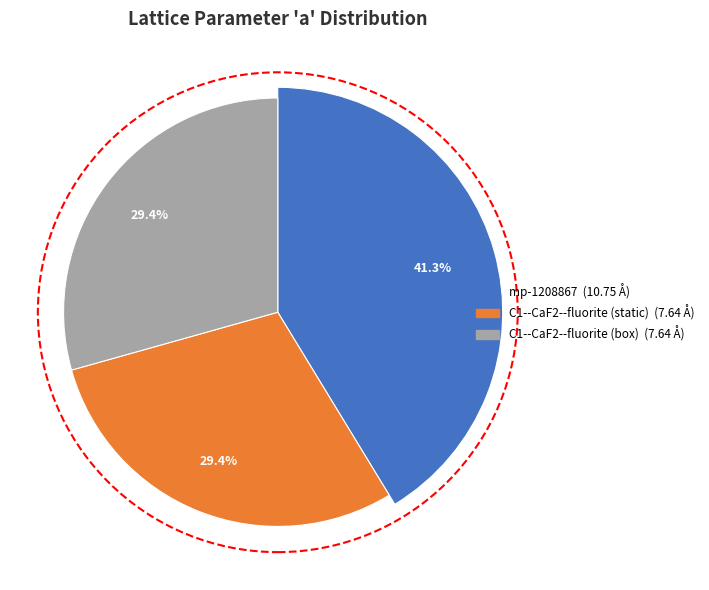

Does C1--CaF2--fluorite (box) account for over 50% of the chart?

No